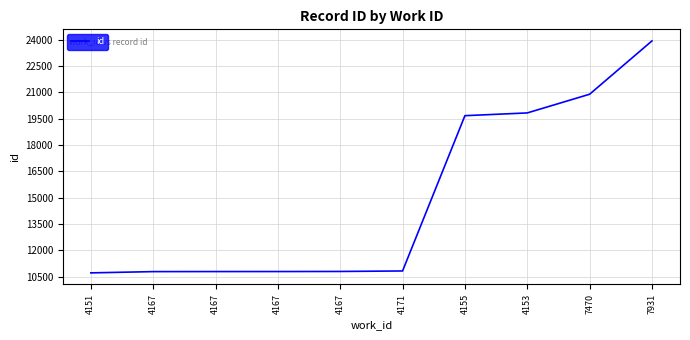

Does the chart have visible grid lines?

Yes